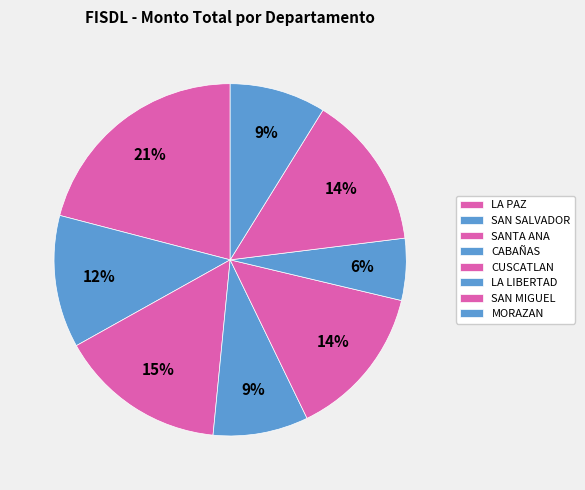

Which slice is the smallest?

LA LIBERTAD